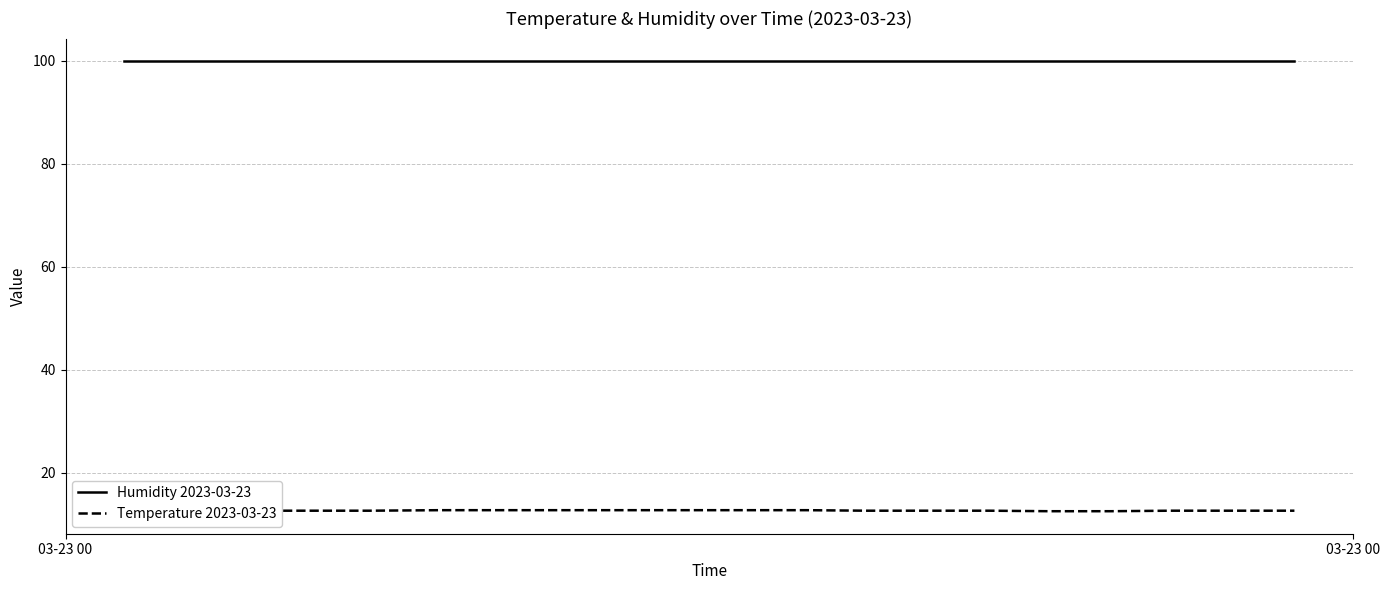

True or false: Humidity 2023-03-23 and Temperature 2023-03-23 cross at least once.

False